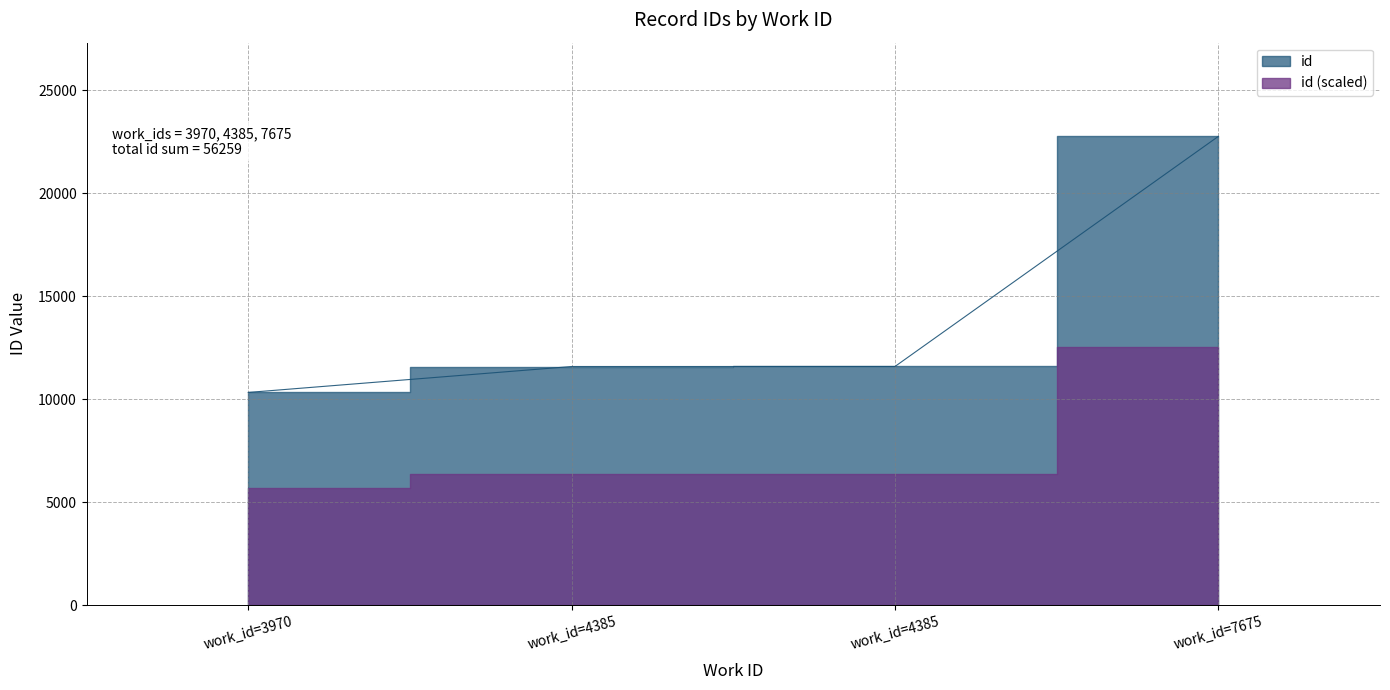

What is the sum of the values at work_id=7675 and work_id=4385?

34347